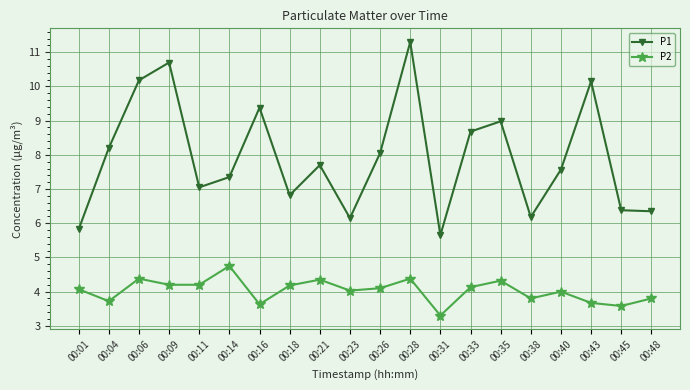

Rank the series at 00:04 from highest to lowest value.

P1, P2